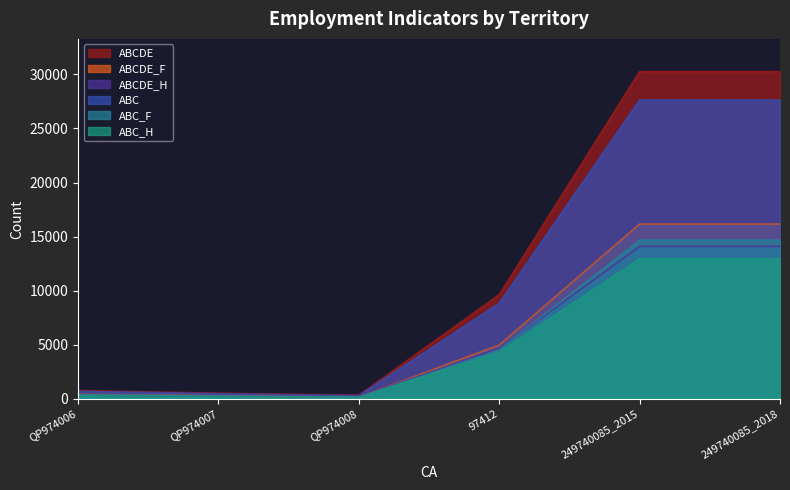

Which series changed the most between QP974007 and 249740085_2018?

ABCDE